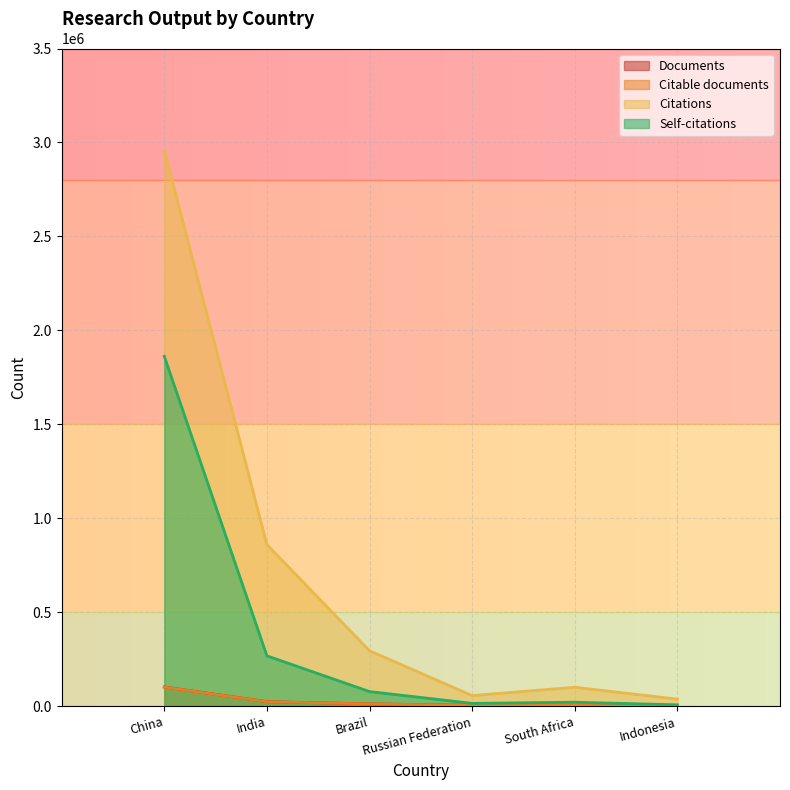

Rank the series at South Africa from highest to lowest value.

Citations, Self-citations, Documents, Citable documents